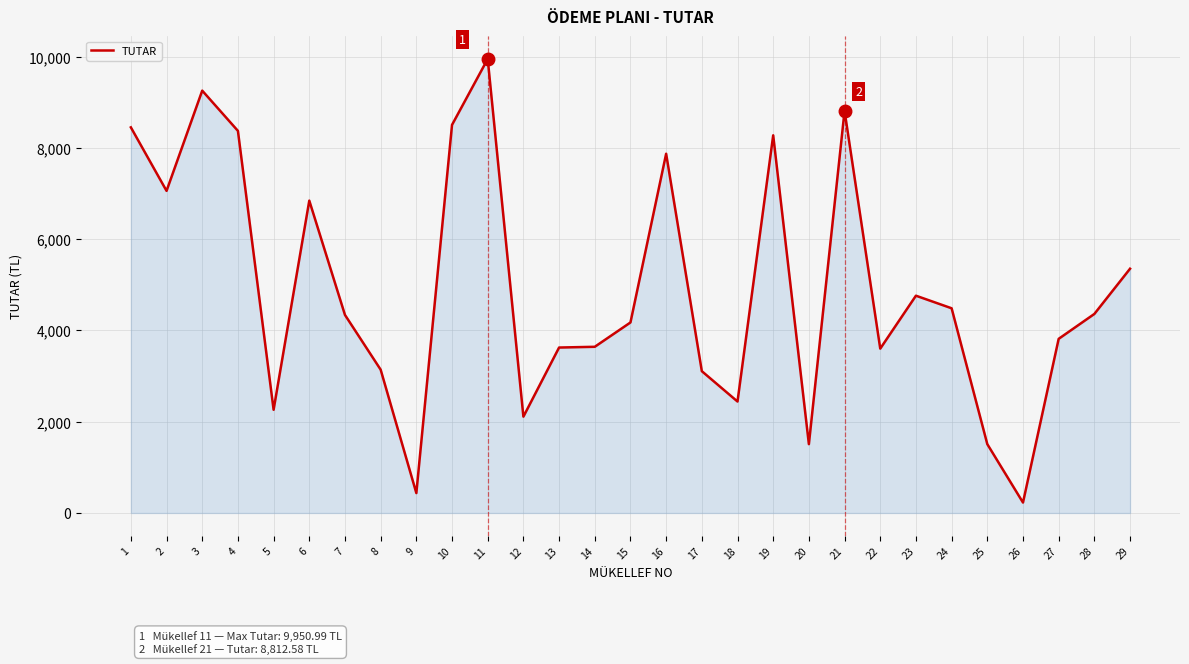

What is the difference between the values at 16 and 24?

3386.7